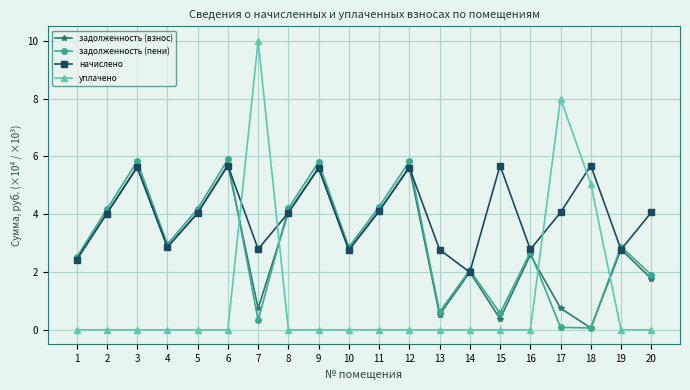

Does the chart have visible grid lines?

Yes